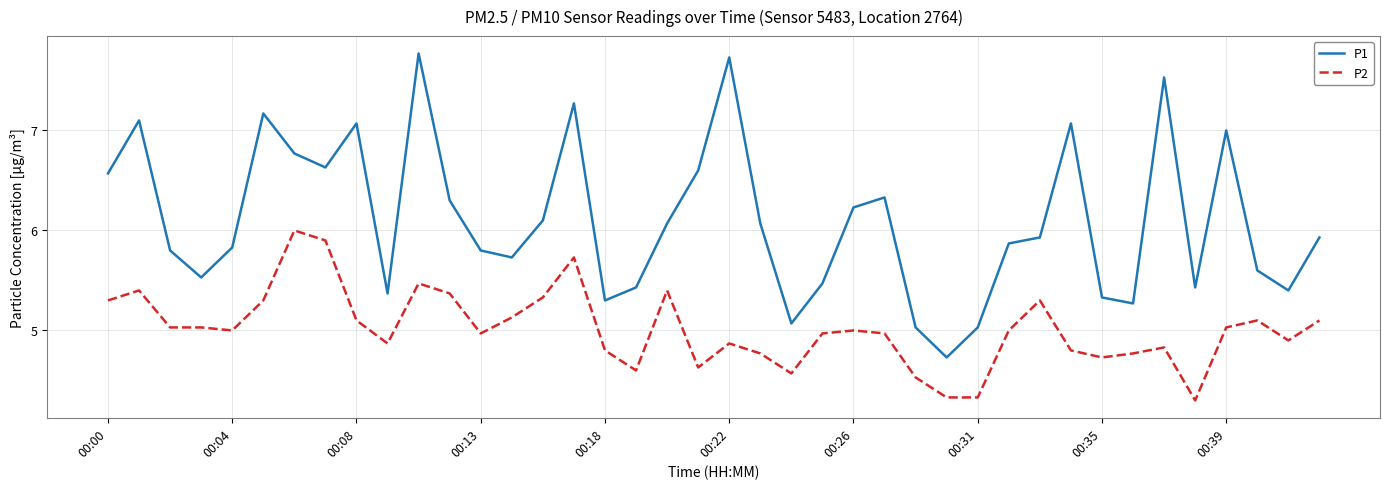

What is the difference between the maximum and minimum values in the P1 series?

3.0